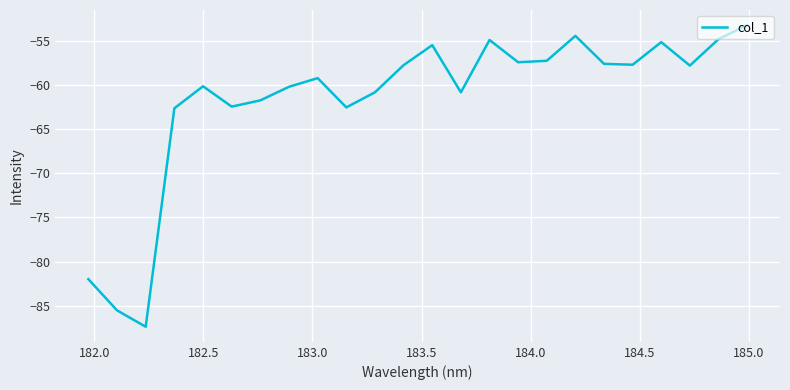

What is the smallest value displayed?

-87.4